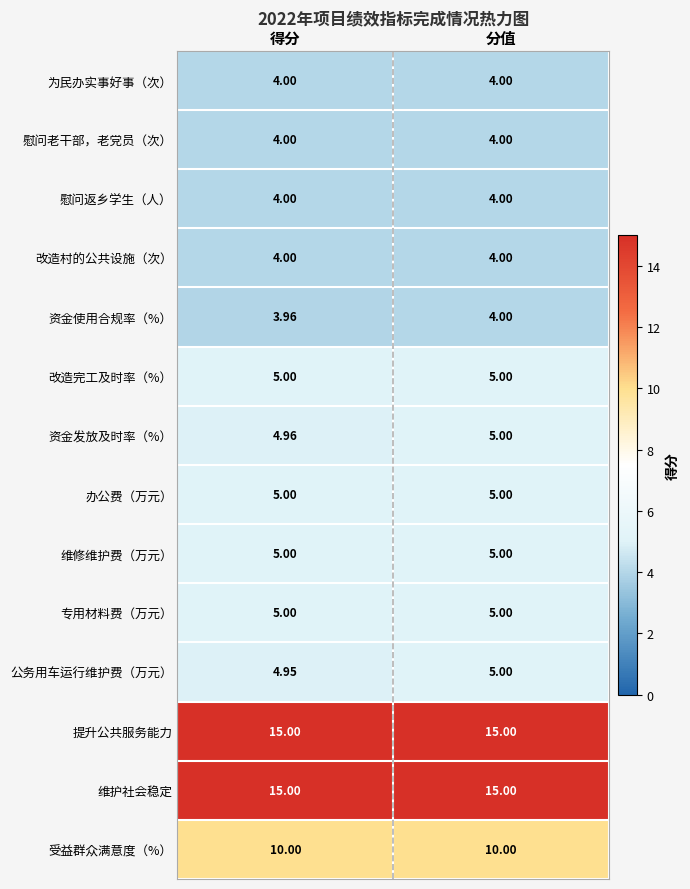

Which series changed the most between 得分 and 分值?

公务用车运行维护费（万元）